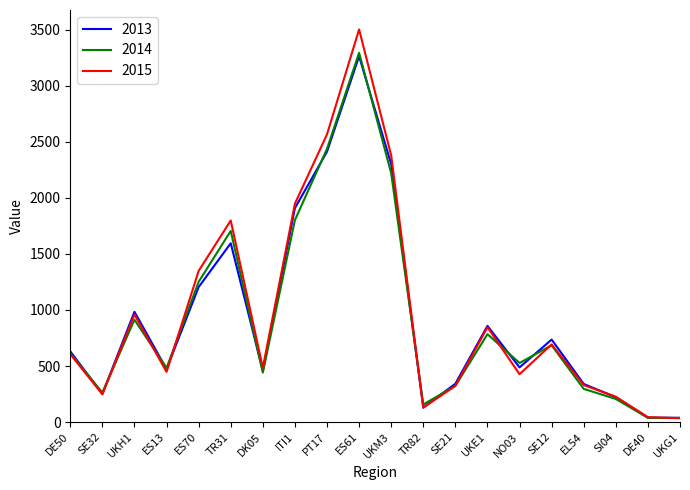

Which series has the largest range (max minus min)?

2015